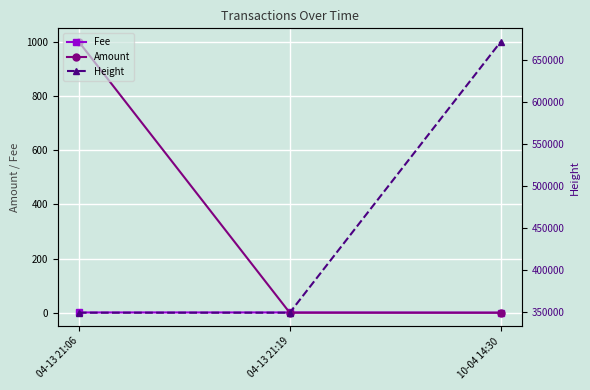

True or false: Amount has a value of 226.6 at 04-13 21:06.

False